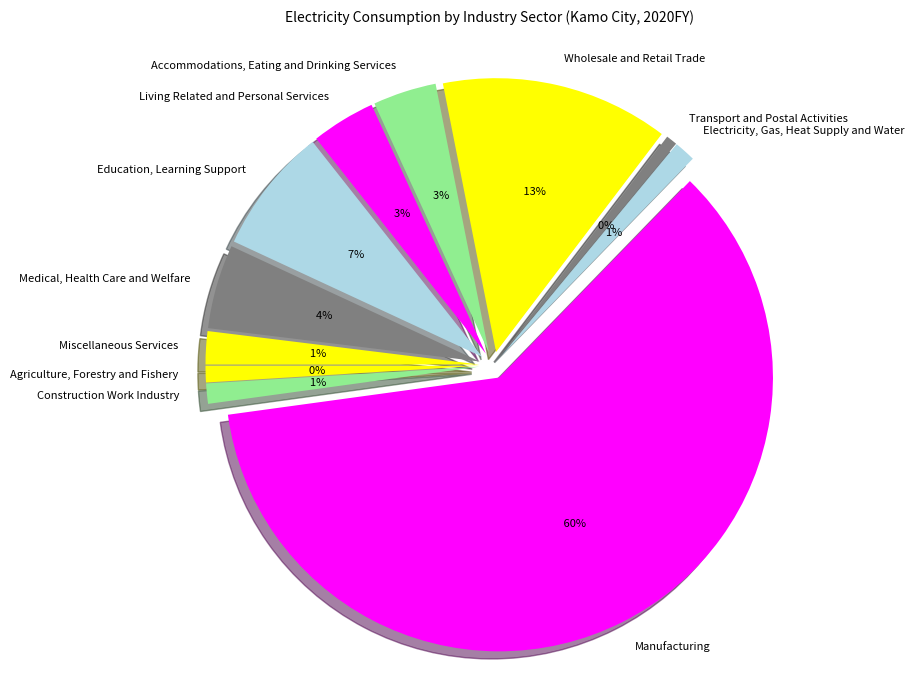

Does Manufacturing account for over 50% of the chart?

Yes